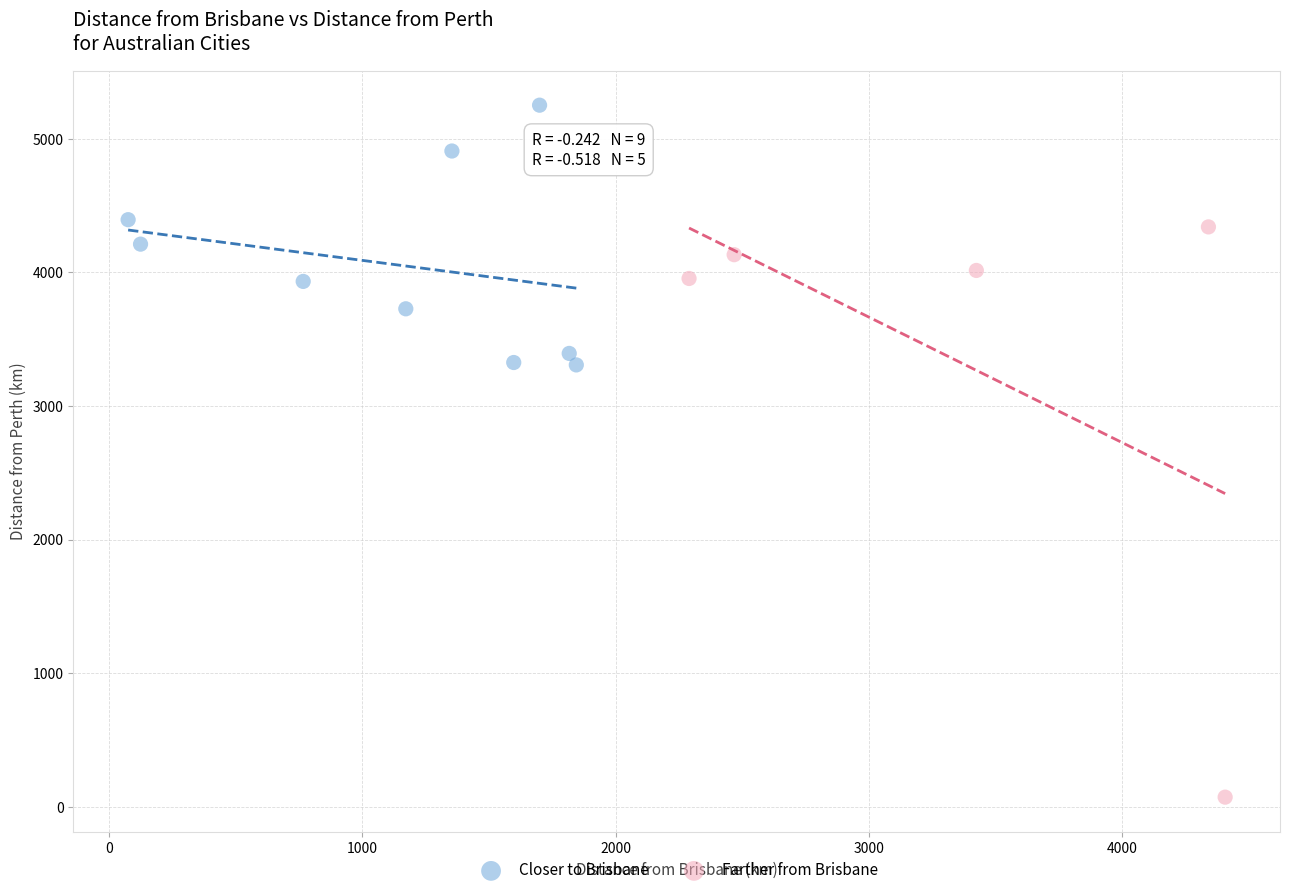

Which series contains the highest Y value?

Closer to Brisbane